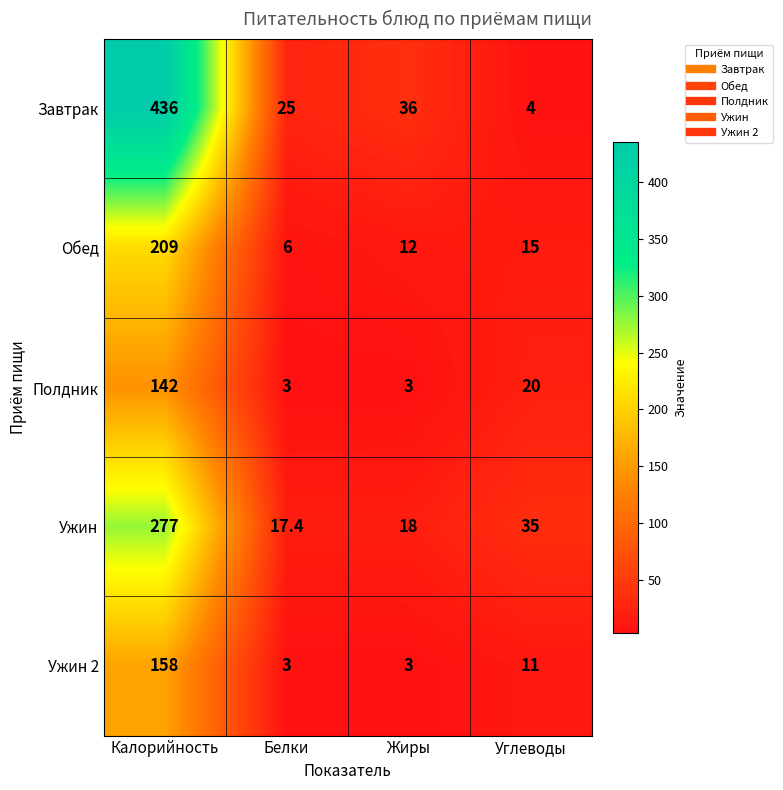

List the series in order of their peak value, highest first.

Завтрак, Ужин, Обед, Ужин 2, Полдник